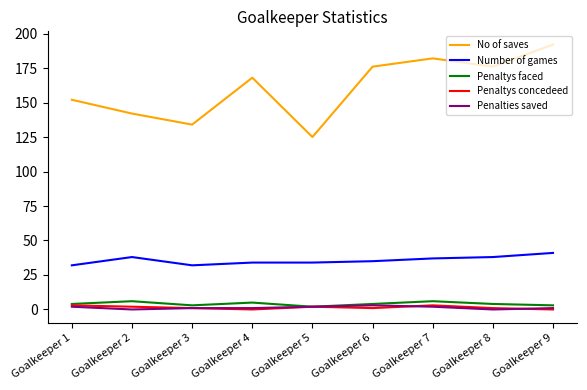

True or false: No of saves has a value of 298 at Goalkeeper 8.

False